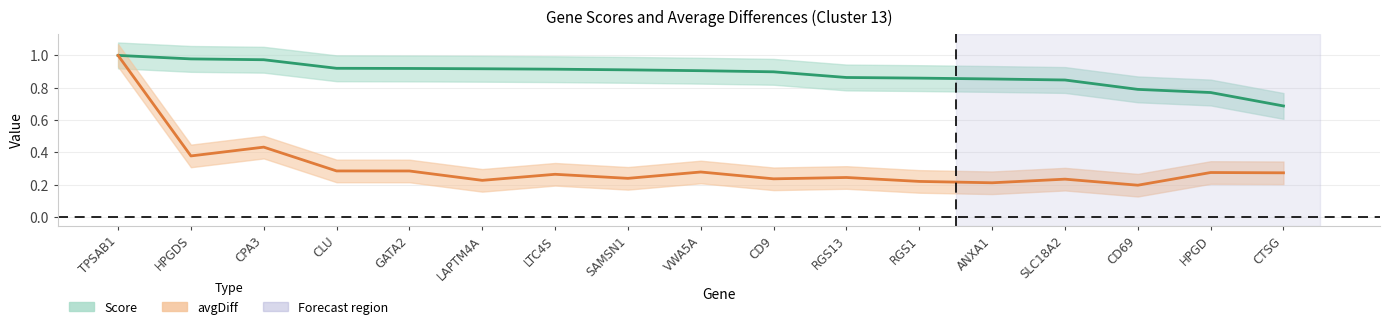

Which has a higher value, CD9 or RGS1?

CD9